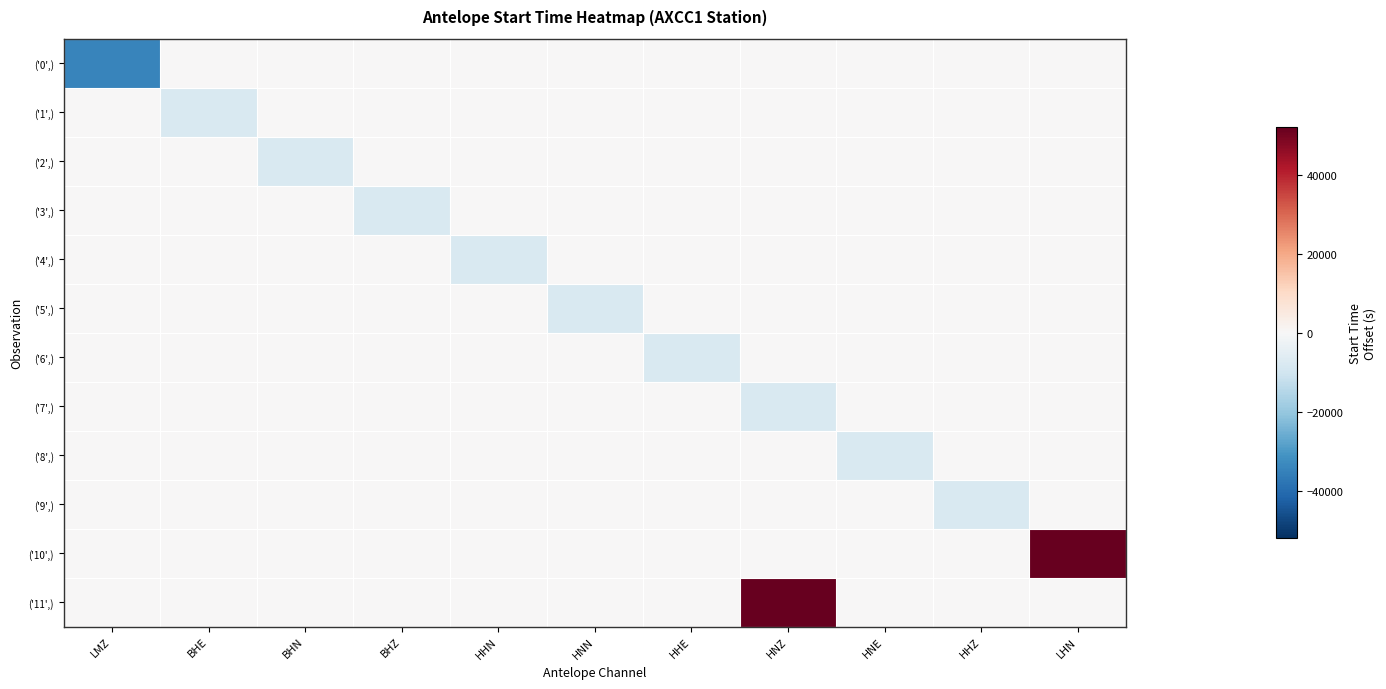

List the series in order of their peak value, lowest first.

('0',), ('1',), ('2',), ('3',), ('4',), ('5',), ('6',), ('7',), ('8',), ('9',), ('10',), ('11',)